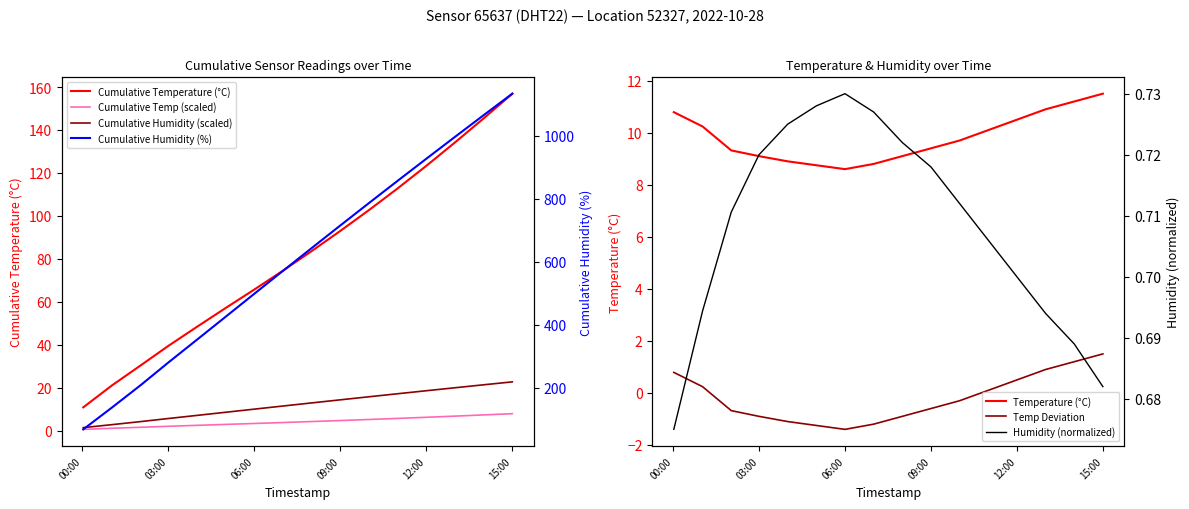

What is the sum of all humidity values?

11.3